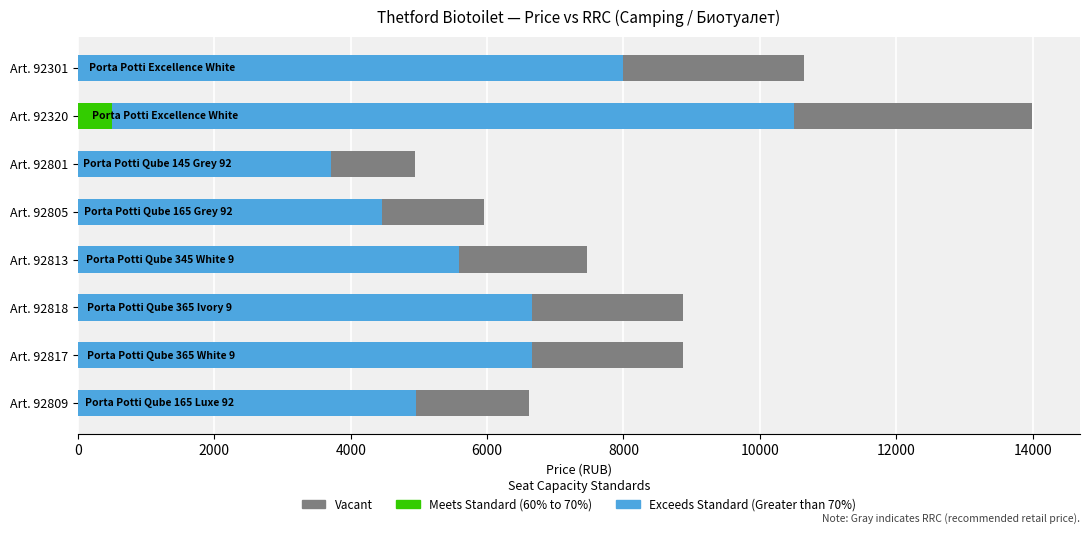

Is it true that Vacant equals 1640 at Art. 92805?

False